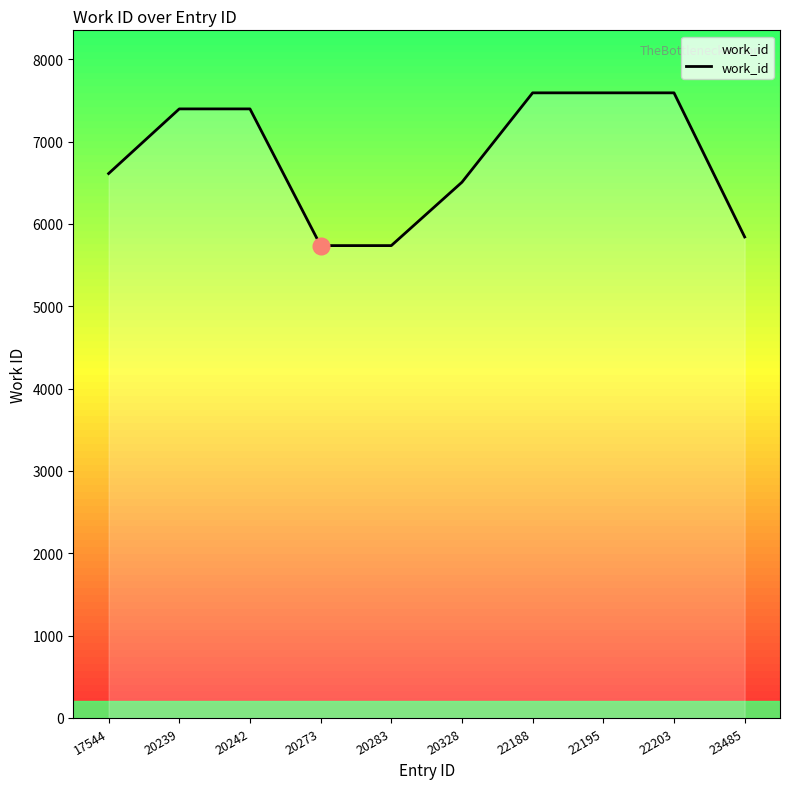

Reading left to right, list all the values displayed in this chart.

17544=6611	20239=7396	20242=7396	20273=5736	20283=5736	20328=6506	22188=7591	22195=7591	22203=7591	23485=5841